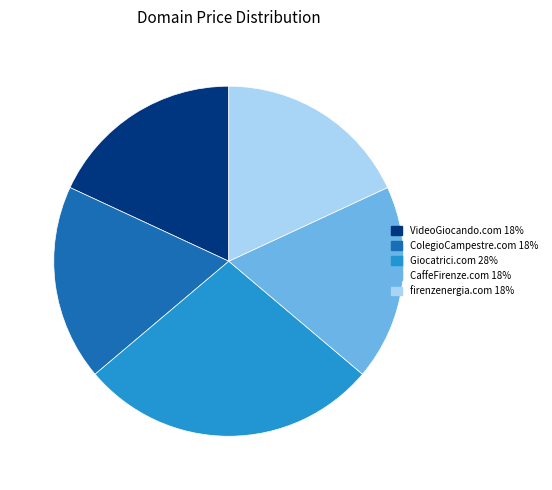

Which slice is the largest?

Giocatrici.com